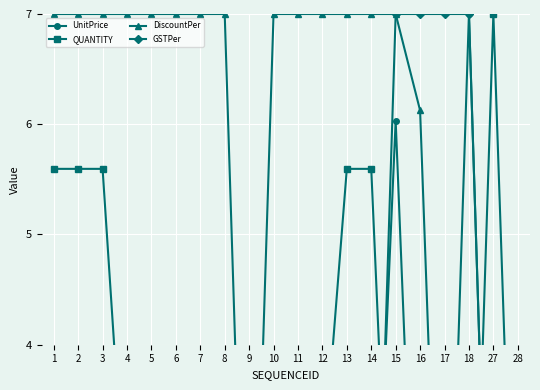

The value of GSTPer at 3 is 2.2. True or false?

False